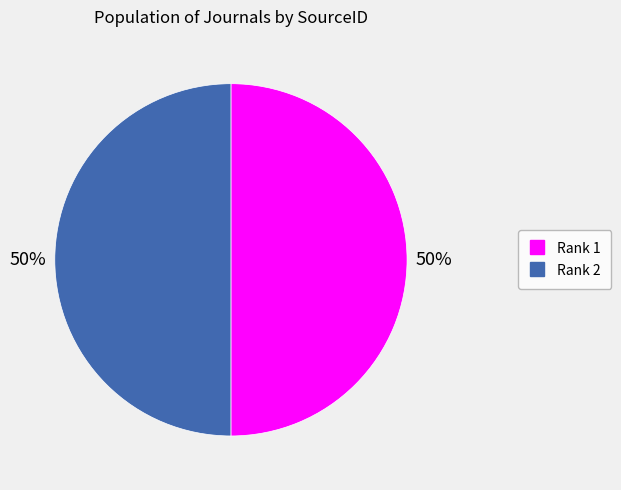

True or false: Rank 2 accounts for 50% of the total.

True